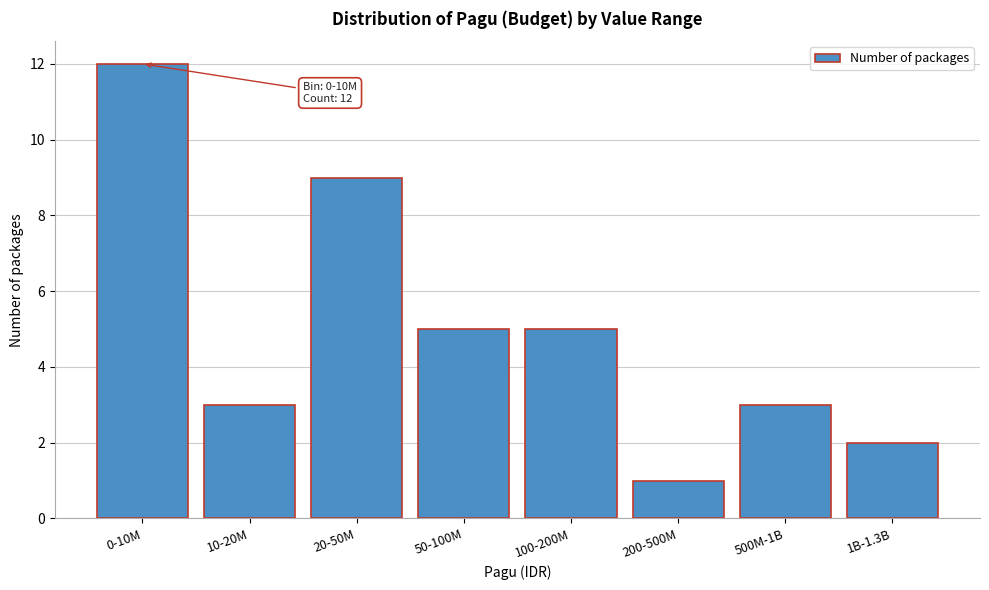

Reading left to right, what are all the values shown in this chart?

0-10M=12	10-20M=3	20-50M=9	50-100M=5	100-200M=5	200-500M=1	500M-1B=3	1B-1.3B=2